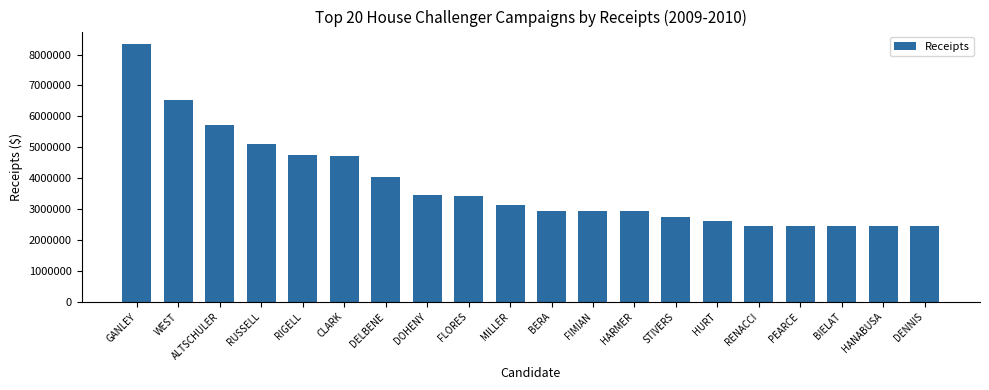

How many values are below 3134568?

10